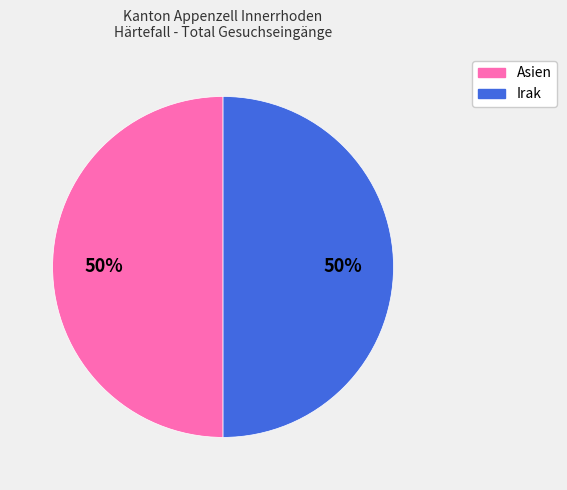

To the nearest percent, what is the average slice percentage?

50%